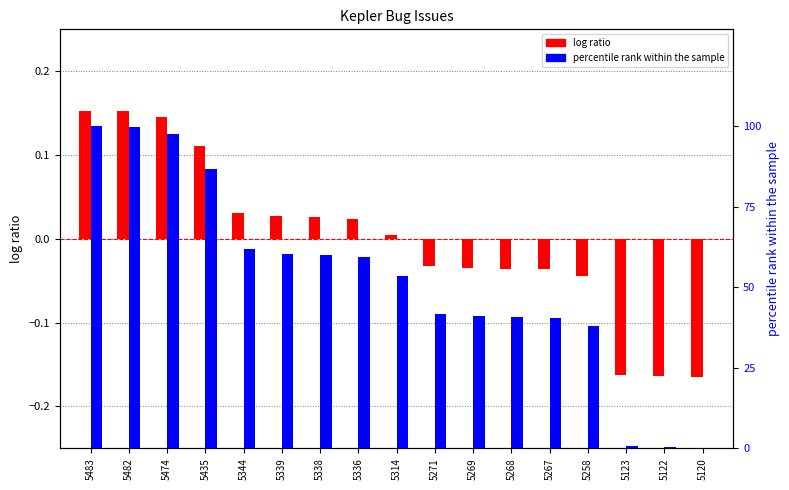

Reading left to right, extract all data points from this chart.

log ratio: 5483=0.2	5482=0.2	5474=0.1	5435=0.1	5344=0.0	5339=0.0	5338=0.0	5336=0.0	5314=0.0	5271=-0.0	5269=-0.0	5268=-0.0	5267=-0.0	5258=-0.0	5123=-0.2	5122=-0.2	5120=-0.2
percentile rank within the sample: 5483=100.0	5482=99.7	5474=97.5	5435=86.8	5344=61.7	5339=60.3	5338=60.1	5336=59.5	5314=53.4	5271=41.6	5269=41.0	5268=40.8	5267=40.5	5258=38.0	5123=0.8	5122=0.6	5120=0.0